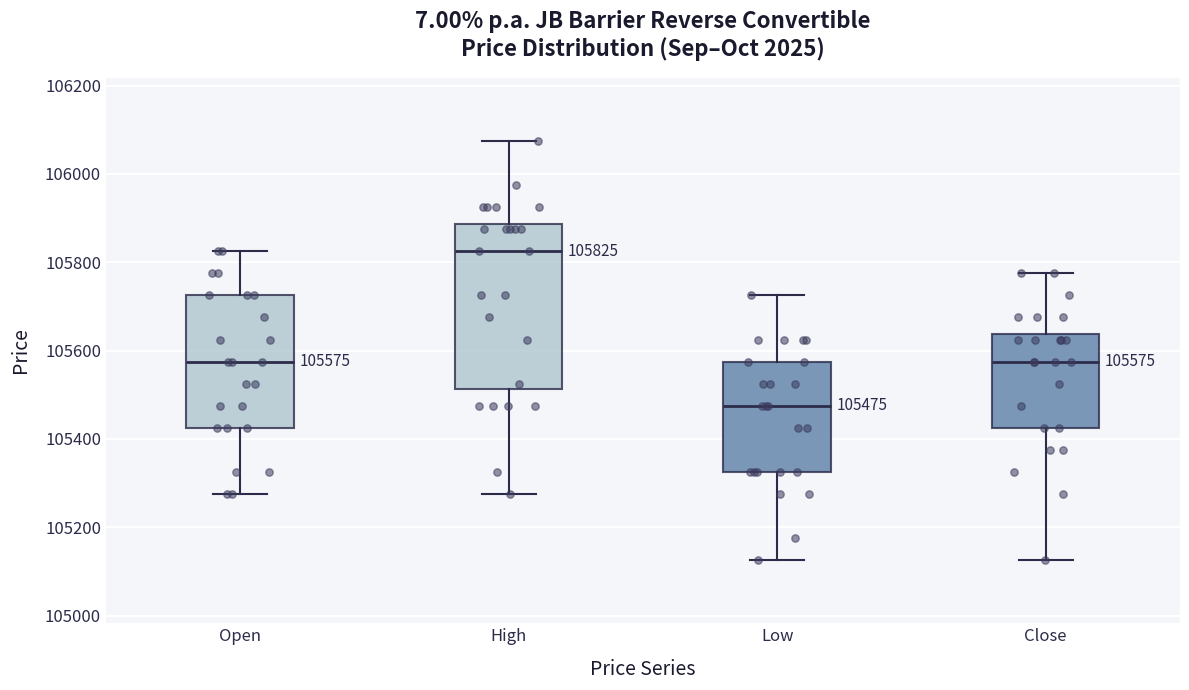

Which box's median line is the lowest?

Low